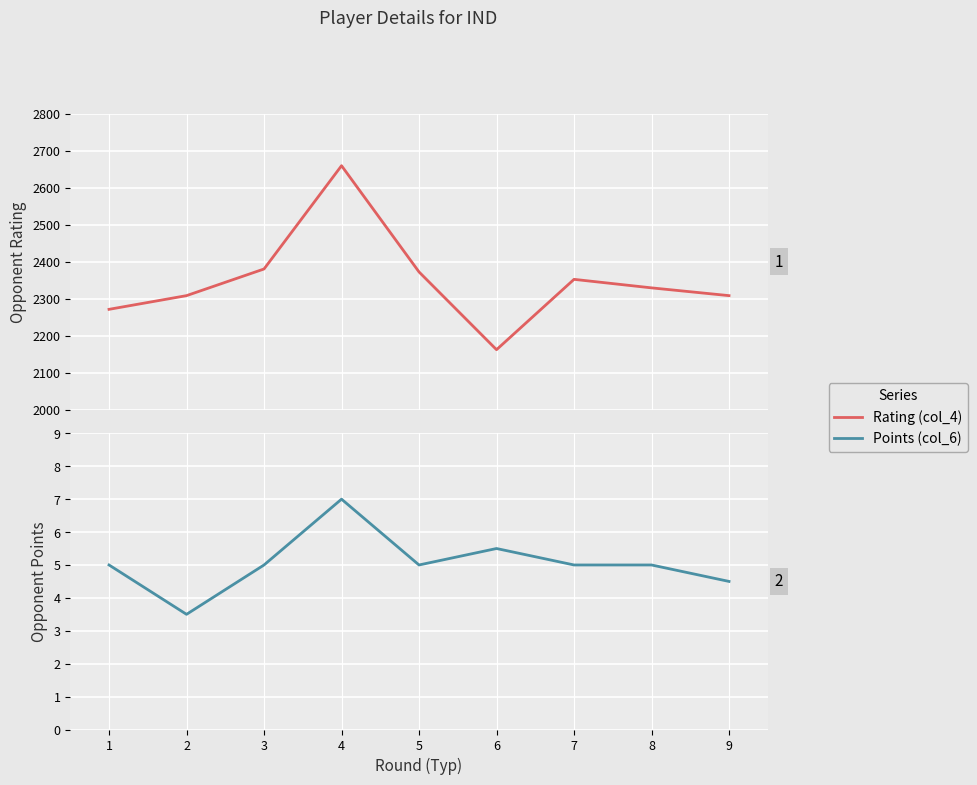

Count the number of data series in this chart.

2